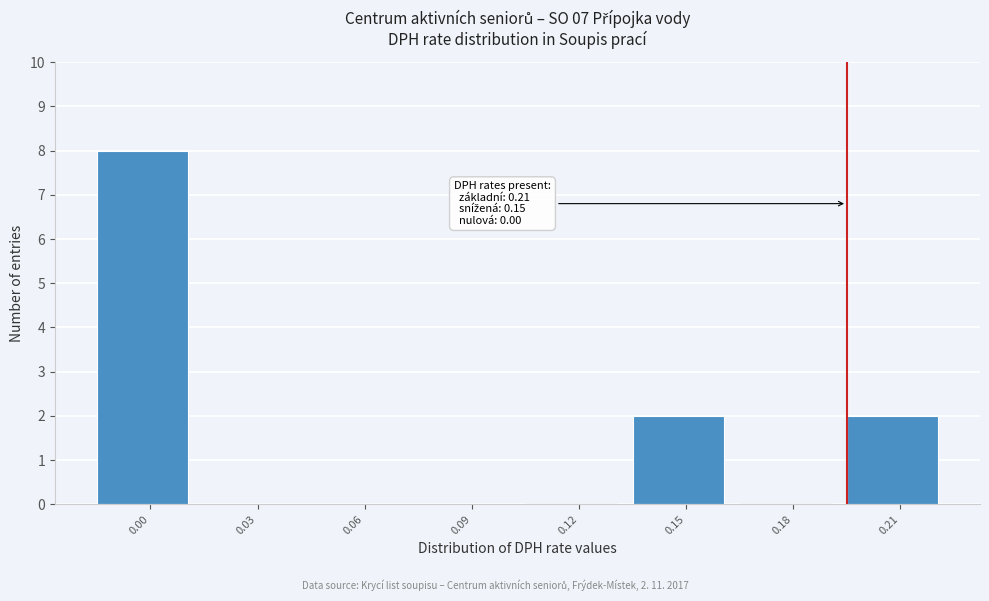

Reading left to right, extract all data points from this chart.

0.00=8	0.03=0	0.06=0	0.09=0	0.12=0	0.15=2	0.18=0	0.21=2